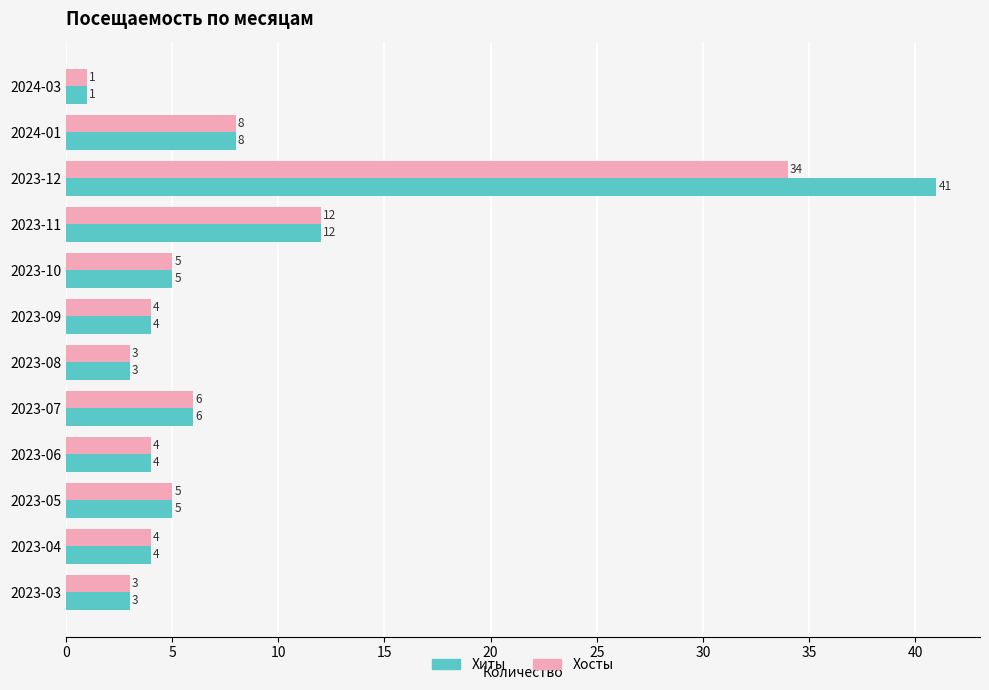

Rank the series by their average value, from highest to lowest.

Хиты, Хосты